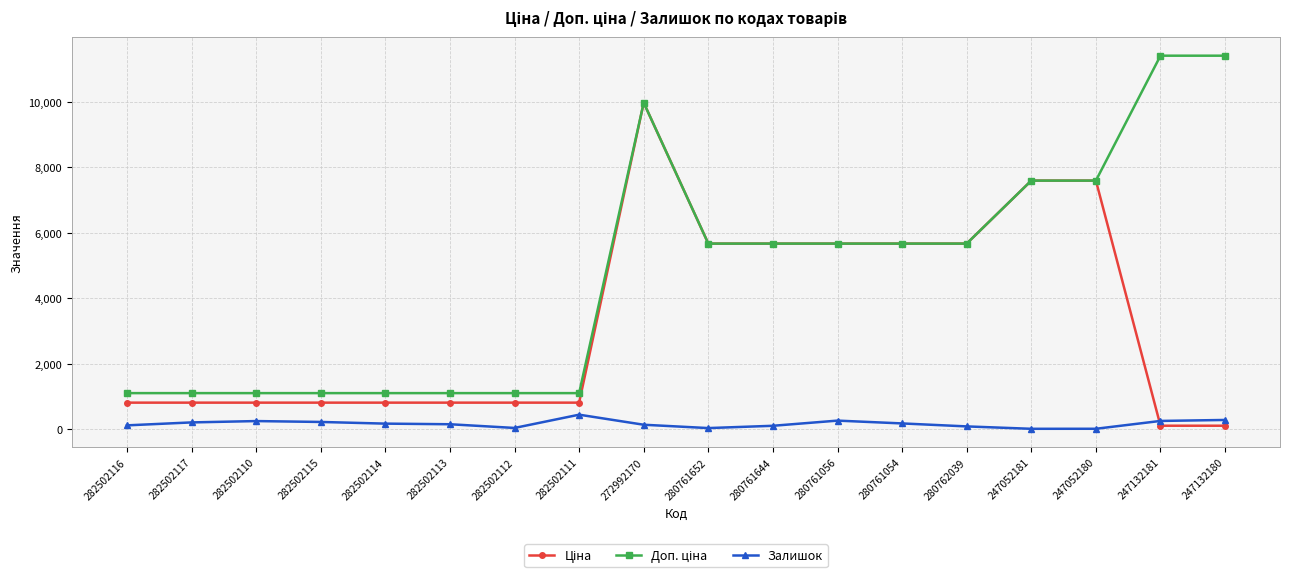

What is the spread (max minus min) of values at 282502111?

658.2